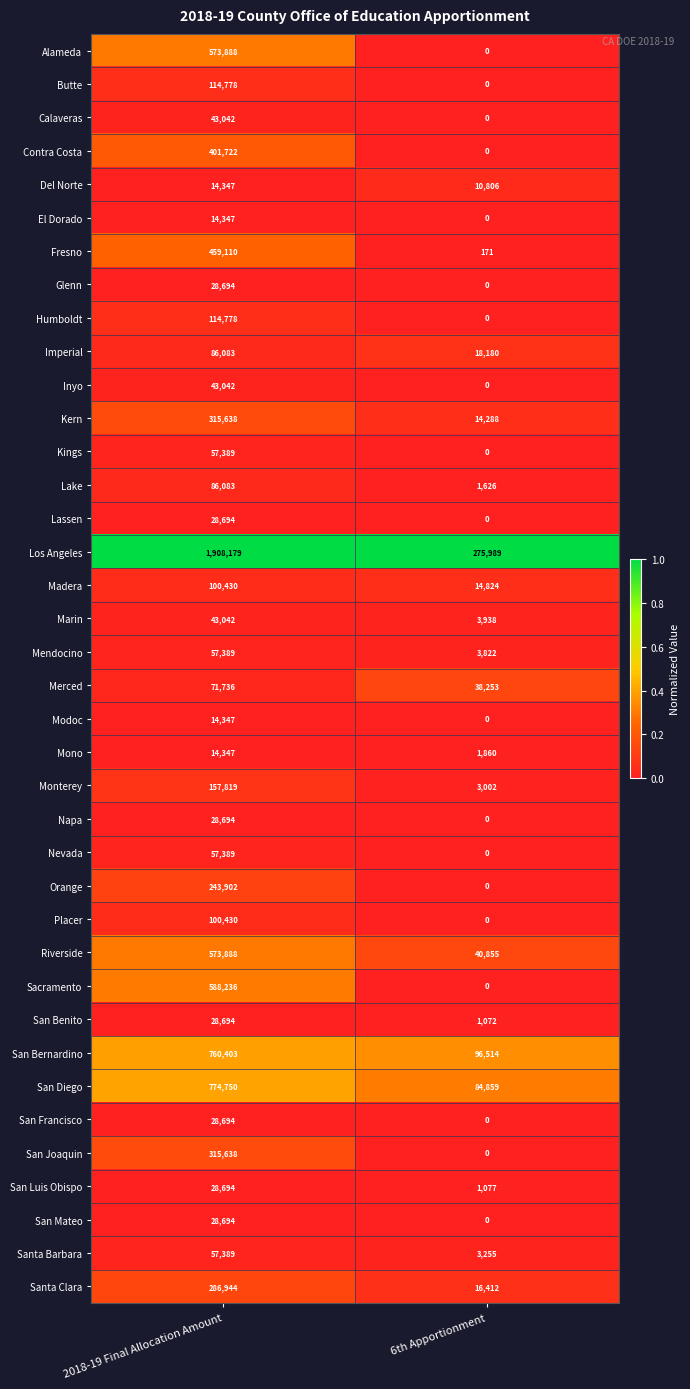

Count the number of data series in this chart.

38